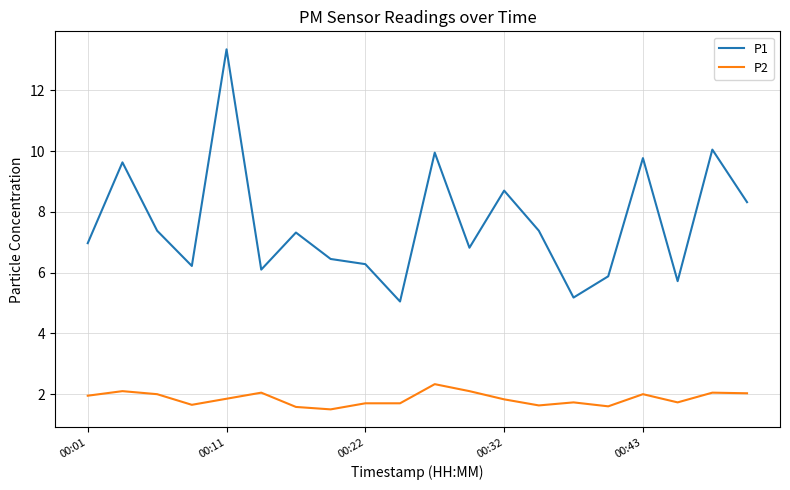

Rank the series by their maximum value, from lowest to highest.

P2, P1